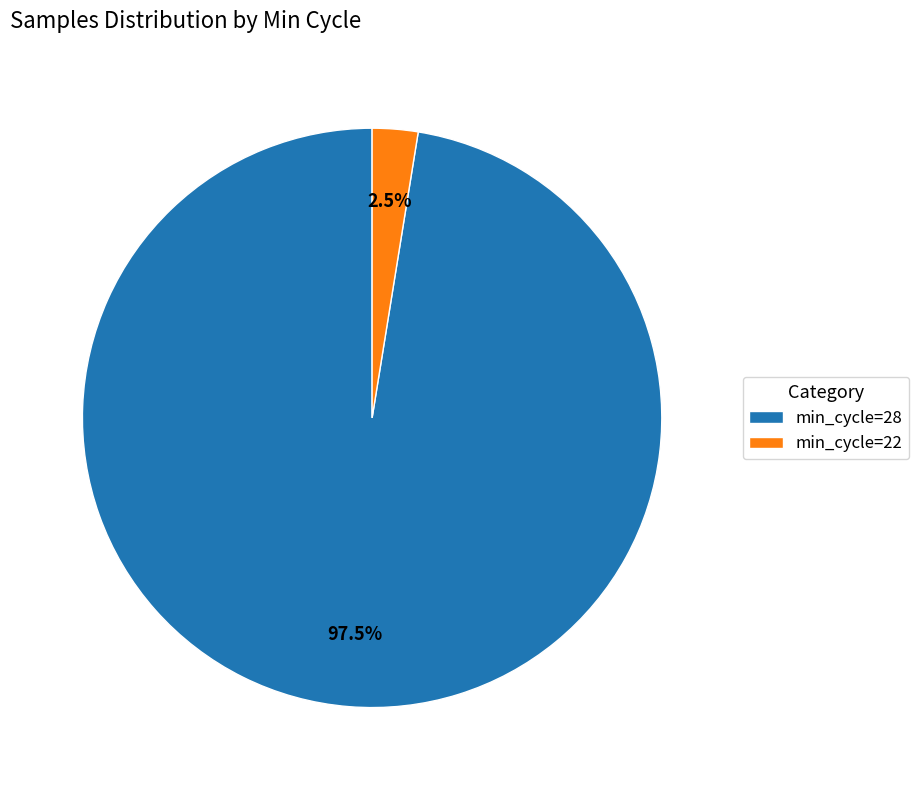

What is the majority slice?

min_cycle=28